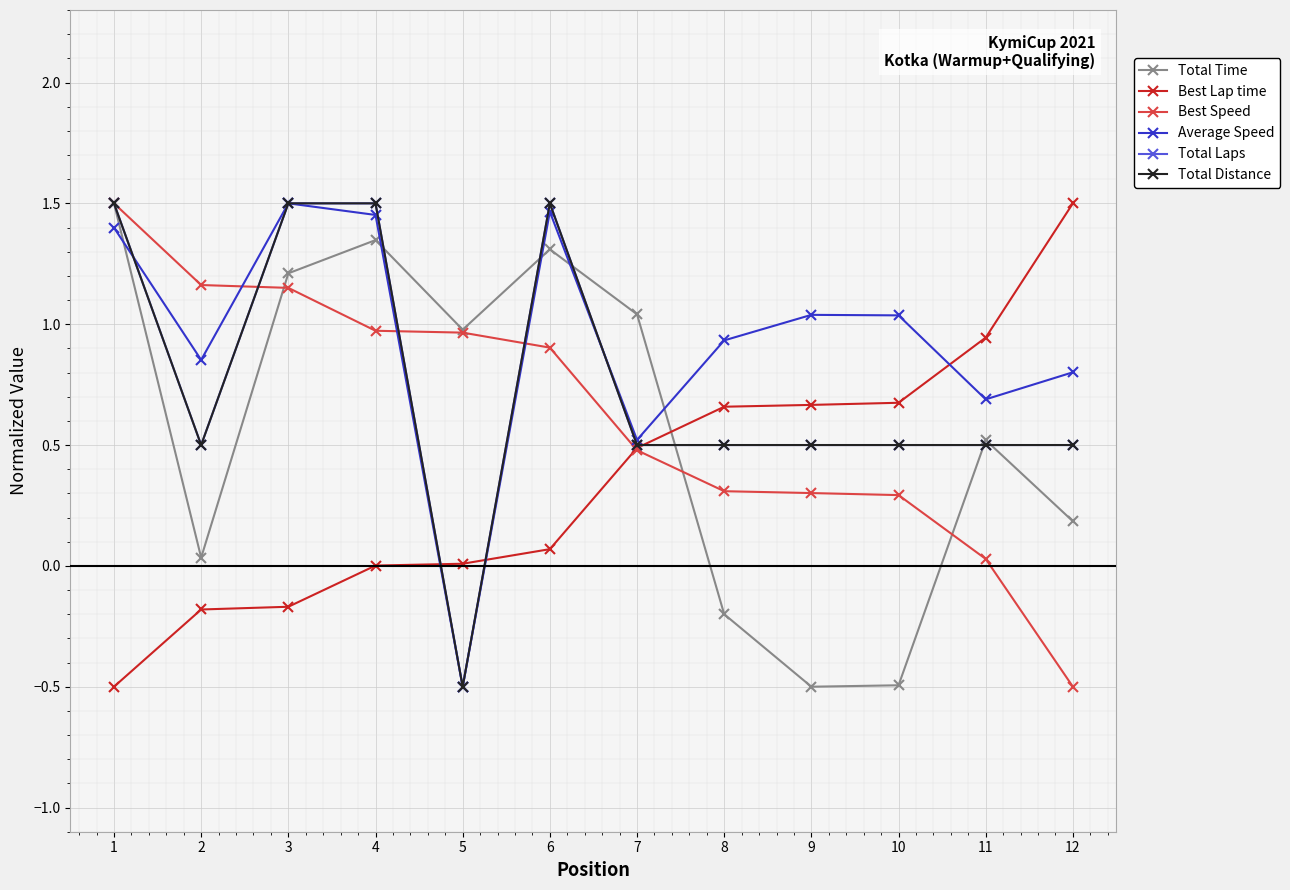

How many values in the Best Speed series are below 0?

1